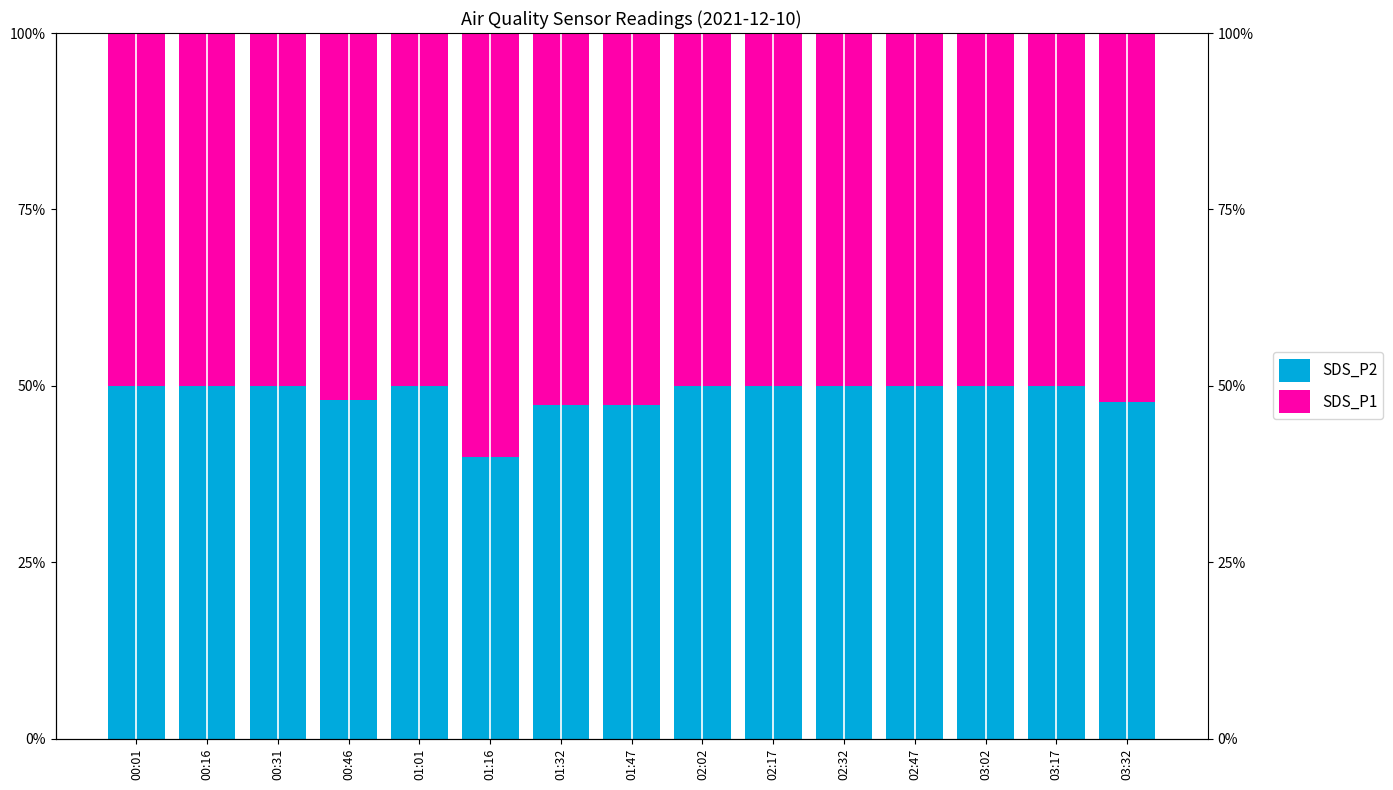

The SDS_P2 series shows 50.0 at 02:17. True or false?

True